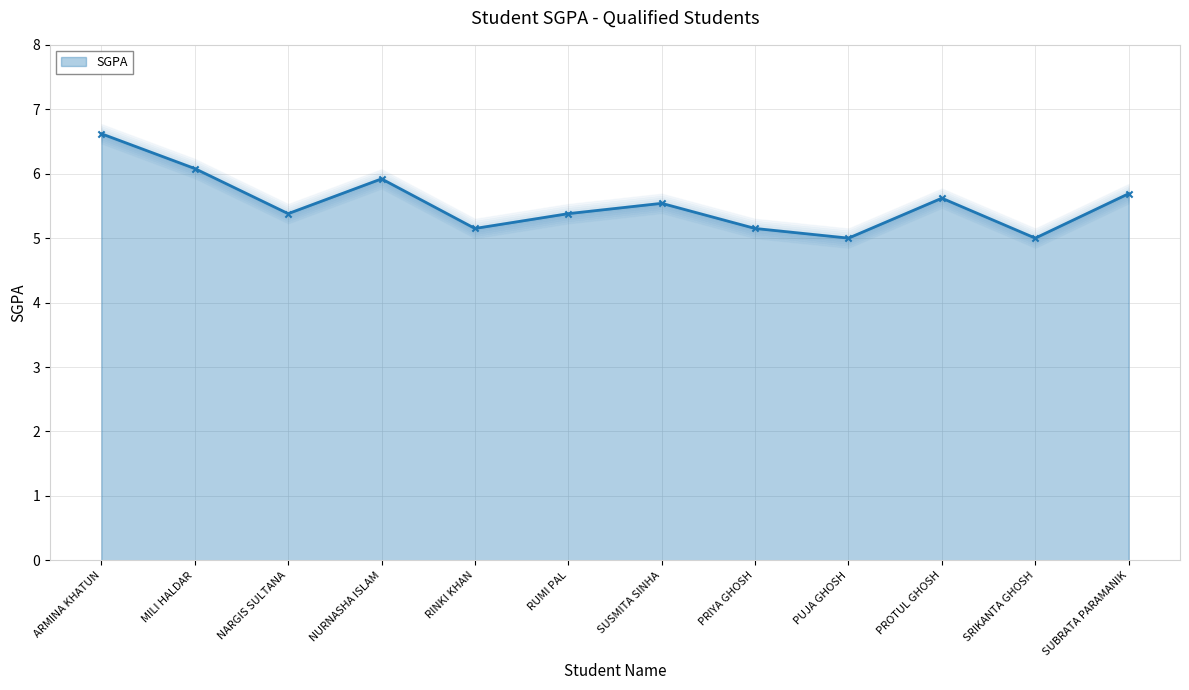

Between PROTUL GHOSH and PRIYA GHOSH, which is larger?

PROTUL GHOSH